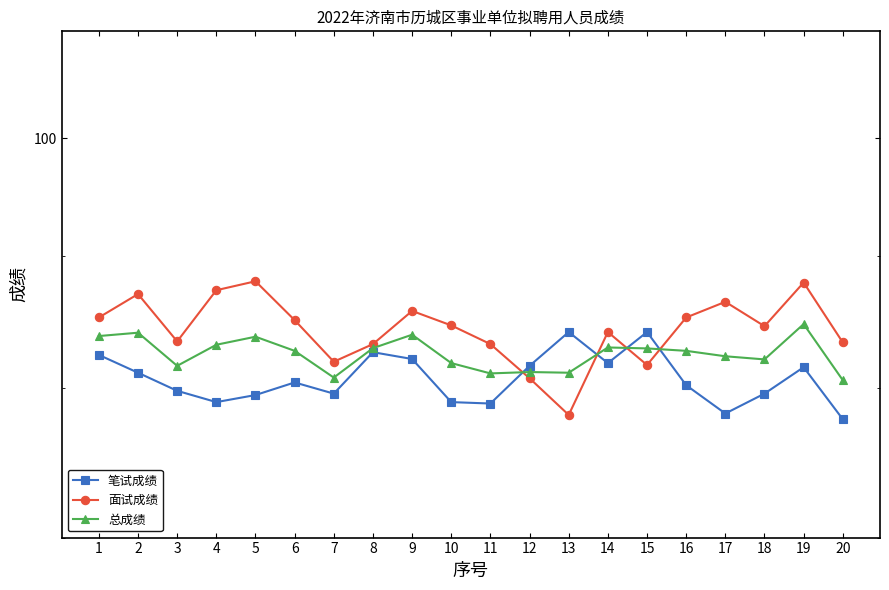

At which label is 笔试成绩 closest to 80?

3